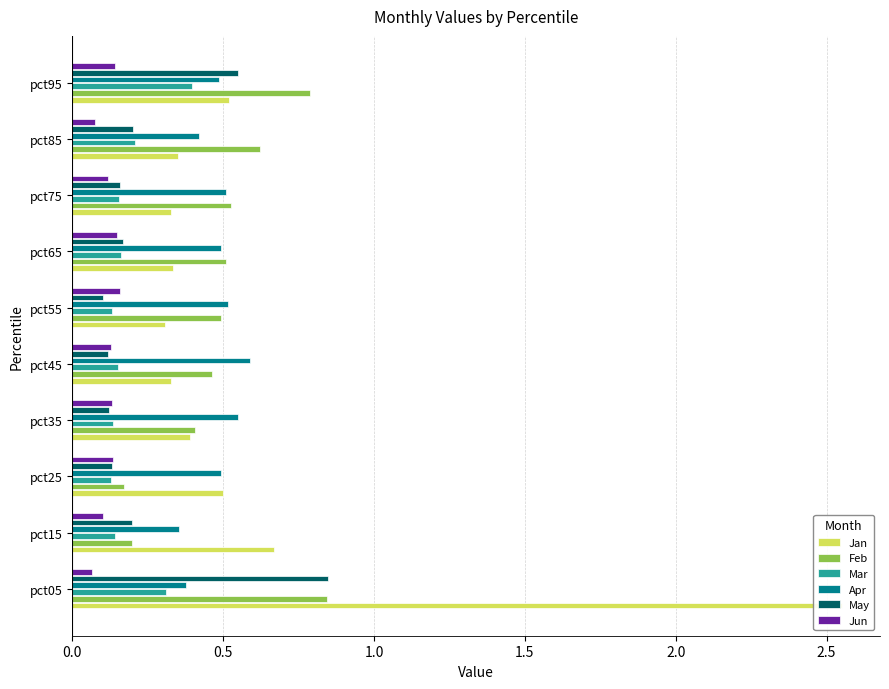

Count the number of data series in this chart.

6